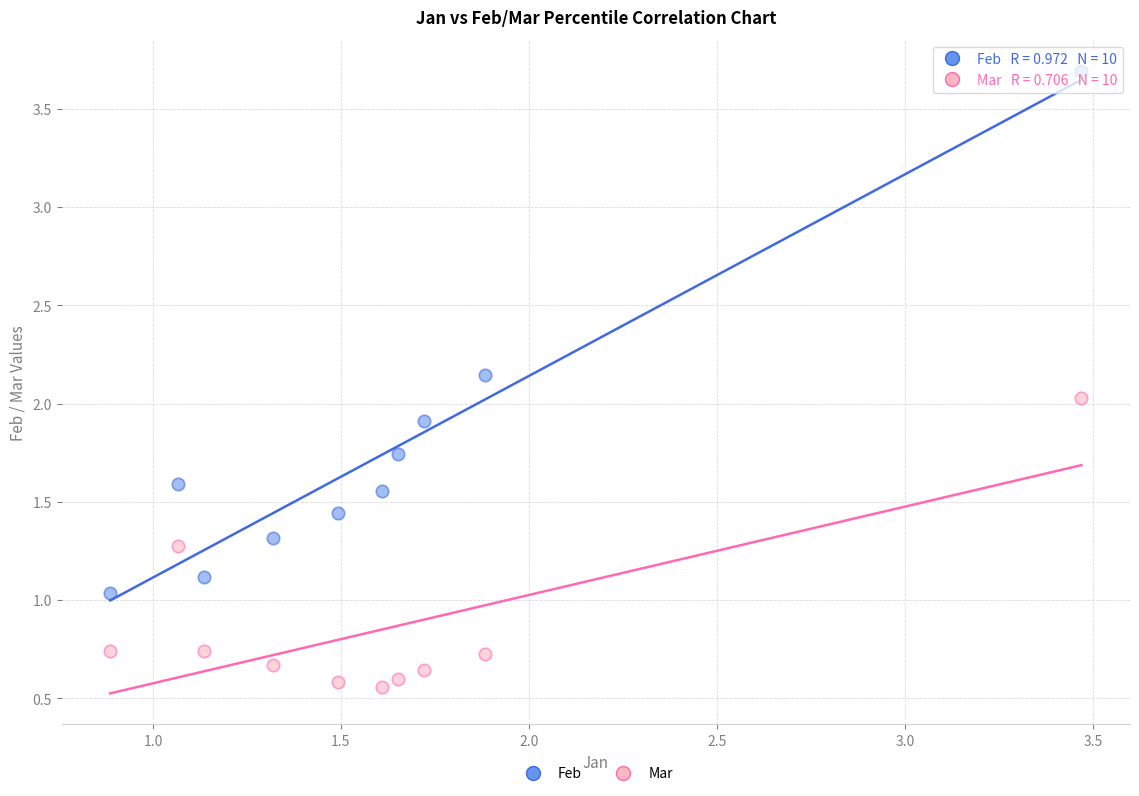

Across all data points, what is the range of Y values (max minus min)?

3.1